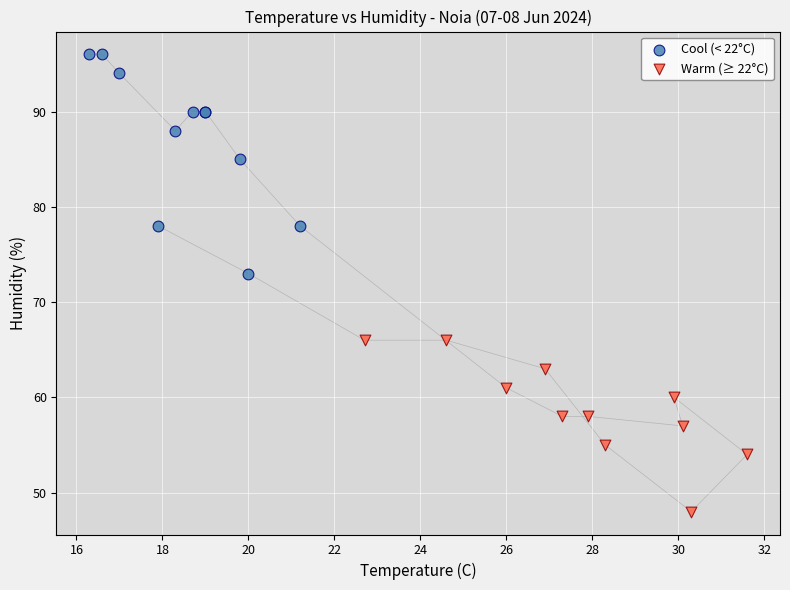

Which series reaches the maximum Y coordinate?

Cool (< 22°C)